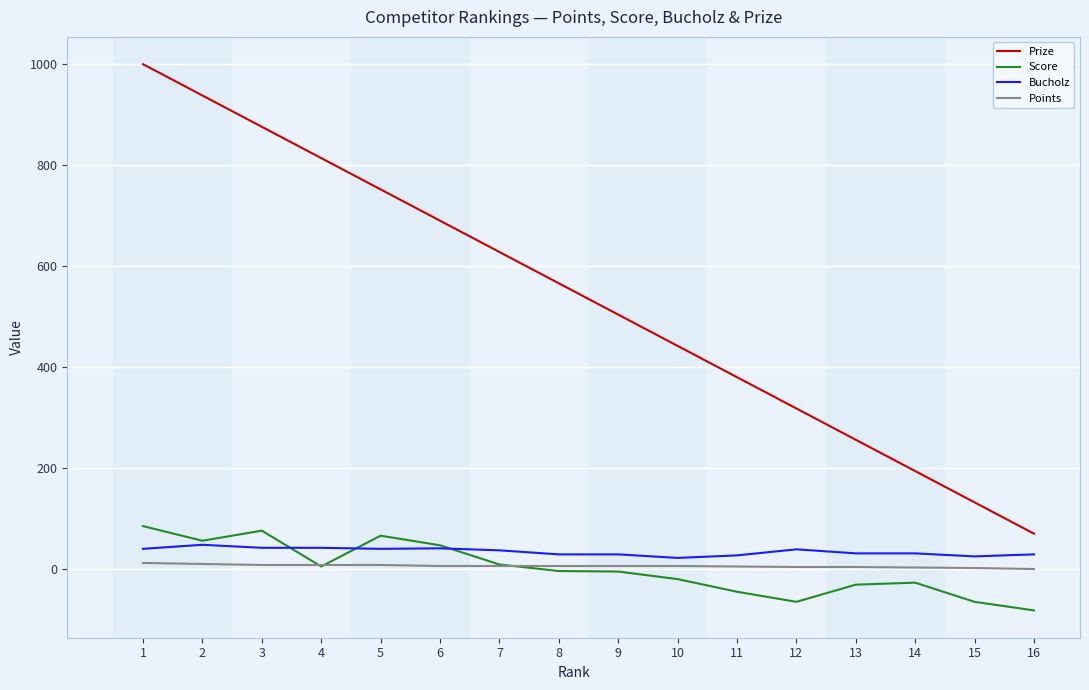

The value of Score at 15 is -65. True or false?

True